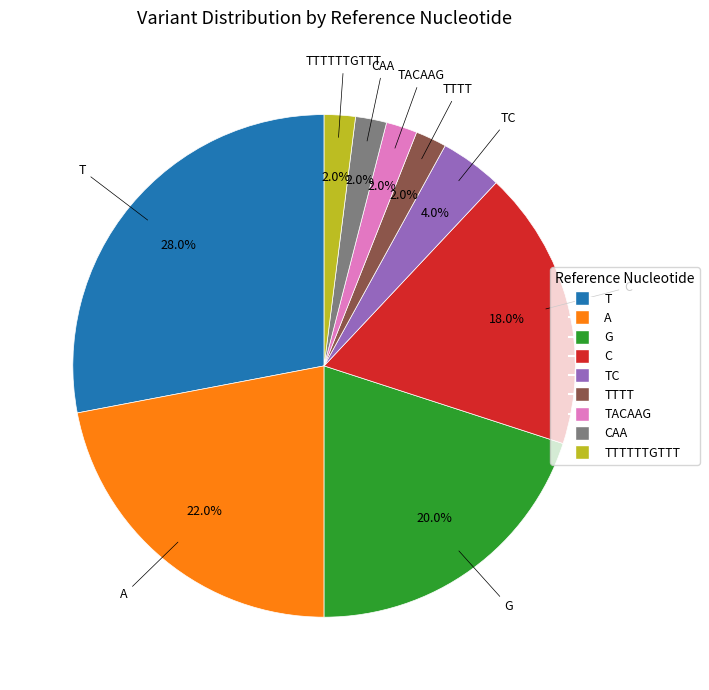

What percentage is the TTTTTTGTTT slice, to the nearest percent?

2%